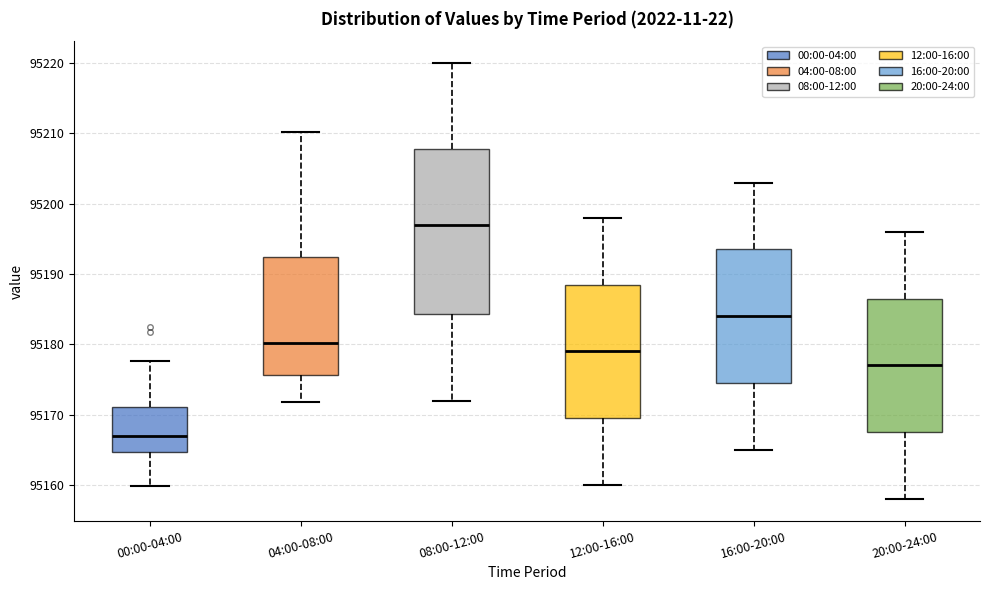

Reading left to right, transcribe this box plot: for each box, give where its median line is, the range the box spans, and where its two whiskers end, as read against the y-axis. The values are not printed on the chart, so give them approximately, as read against the axis.

00:00-04:00: median 95167, box 95165 to 95171, whiskers 95160 to 95178
04:00-08:00: median 95180, box 95176 to 95192, whiskers 95172 to 95210
08:00-12:00: median 95197, box 95184 to 95208, whiskers 95172 to 95220
12:00-16:00: median 95179, box 95170 to 95189, whiskers 95160 to 95198
16:00-20:00: median 95184, box 95175 to 95194, whiskers 95165 to 95203
20:00-24:00: median 95177, box 95168 to 95187, whiskers 95158 to 95196